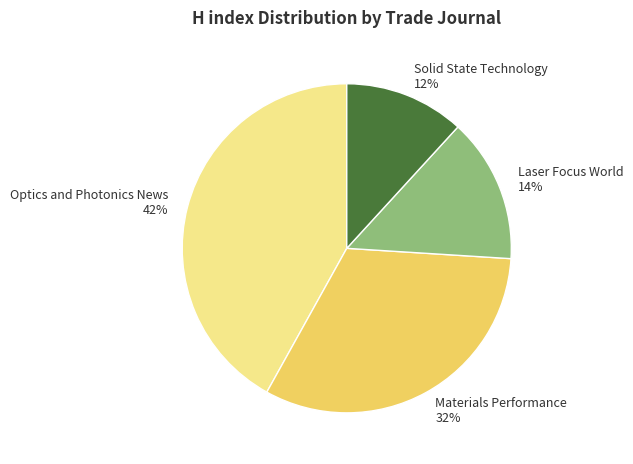

Rank the categories by value from highest to lowest.

Optics and Photonics News, Materials Performance, Laser Focus World, Solid State Technology